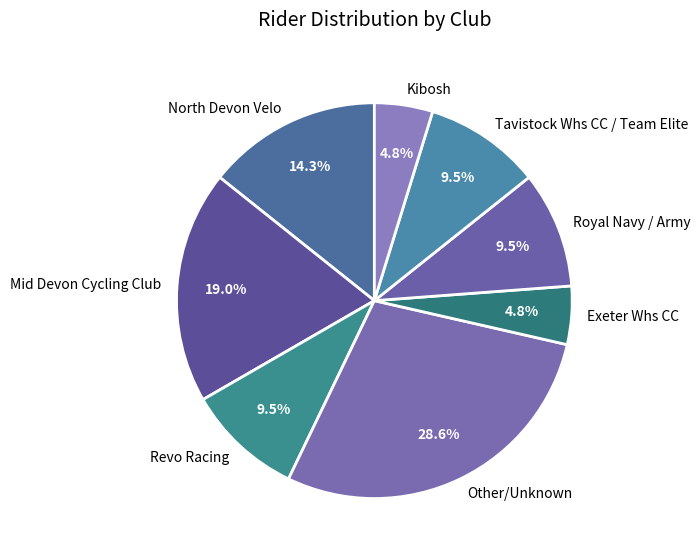

To the nearest percent, what is the difference between the largest and smallest slice percentages?

24%